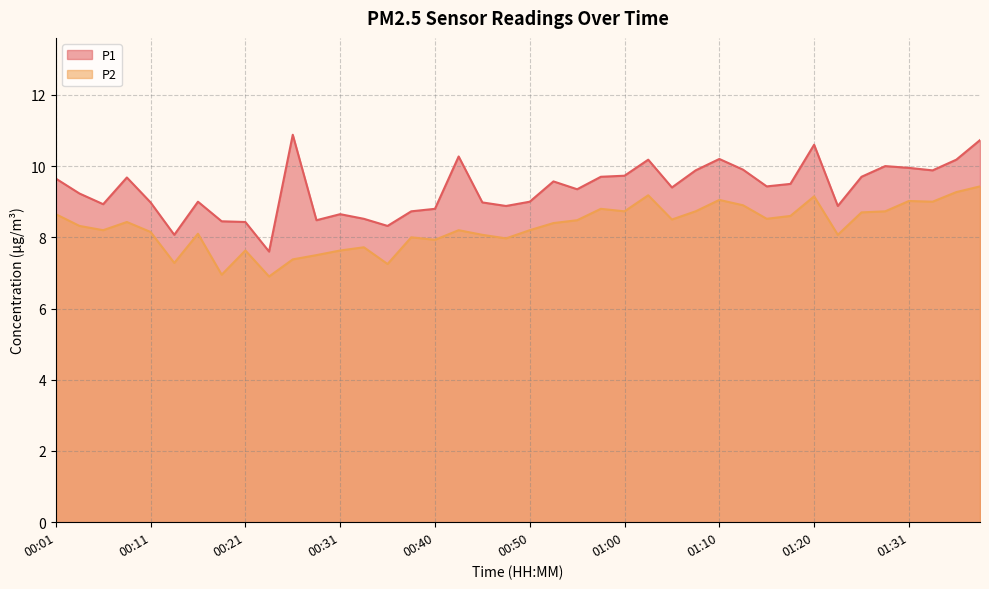

At which label does P1 first exceed 9?

00:01